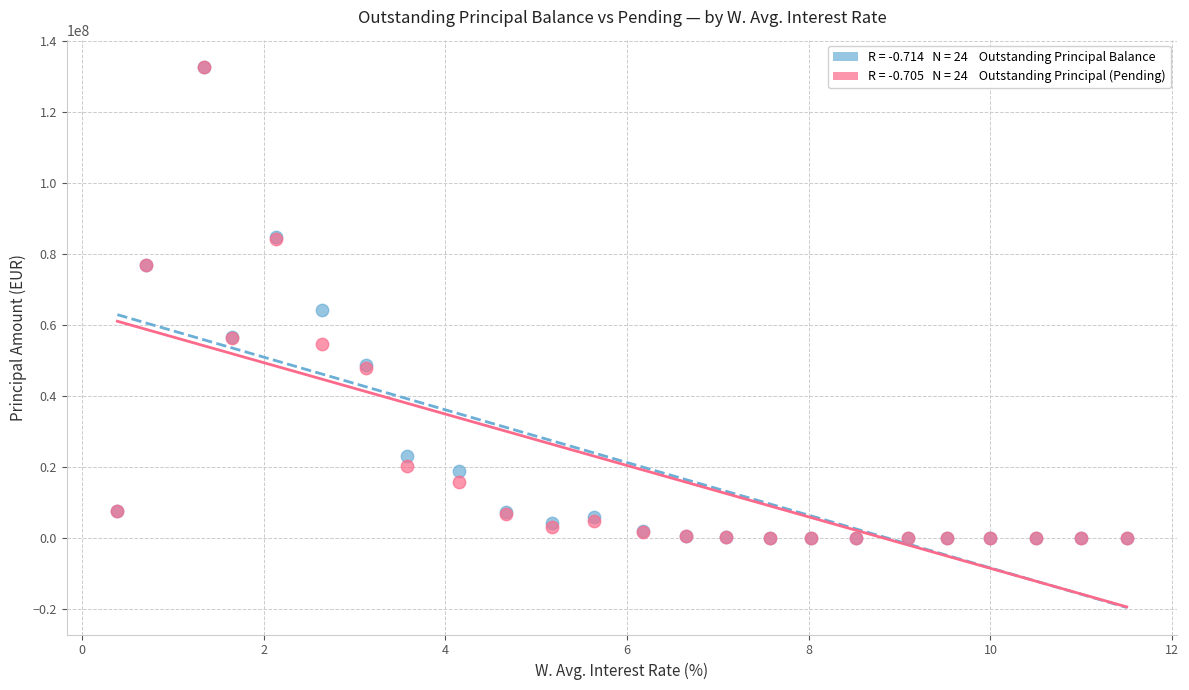

Across all series, what Y value is closest to 66348423?

64137048.9